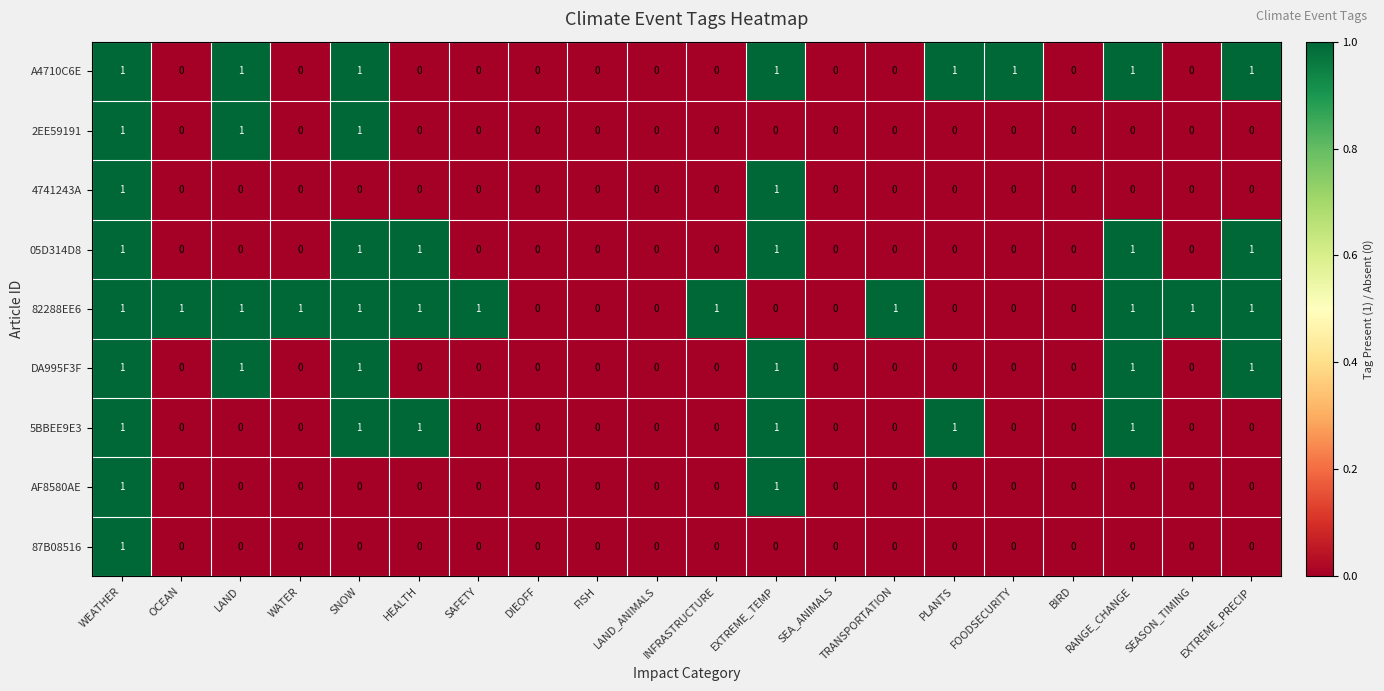

What is the spread (max minus min) of values at TRANSPORTATION?

1